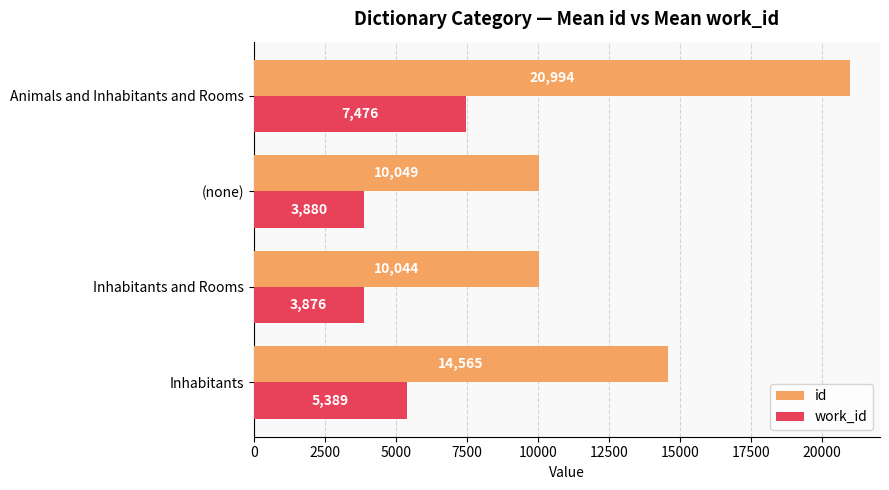

What is the maximum value for work_id?

7476